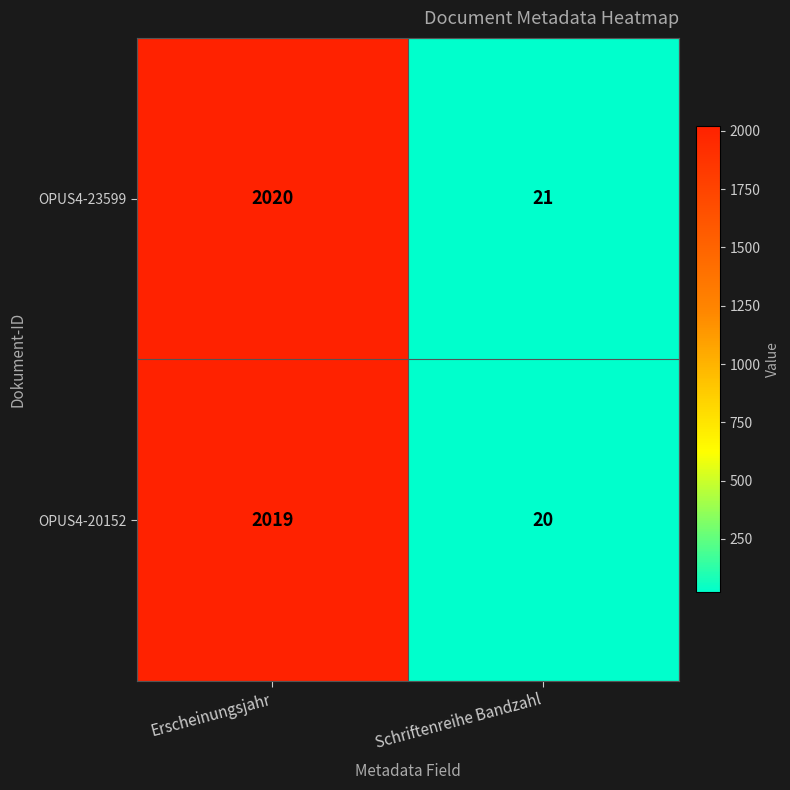

What is the average value of the OPUS4-20152 series?

1020